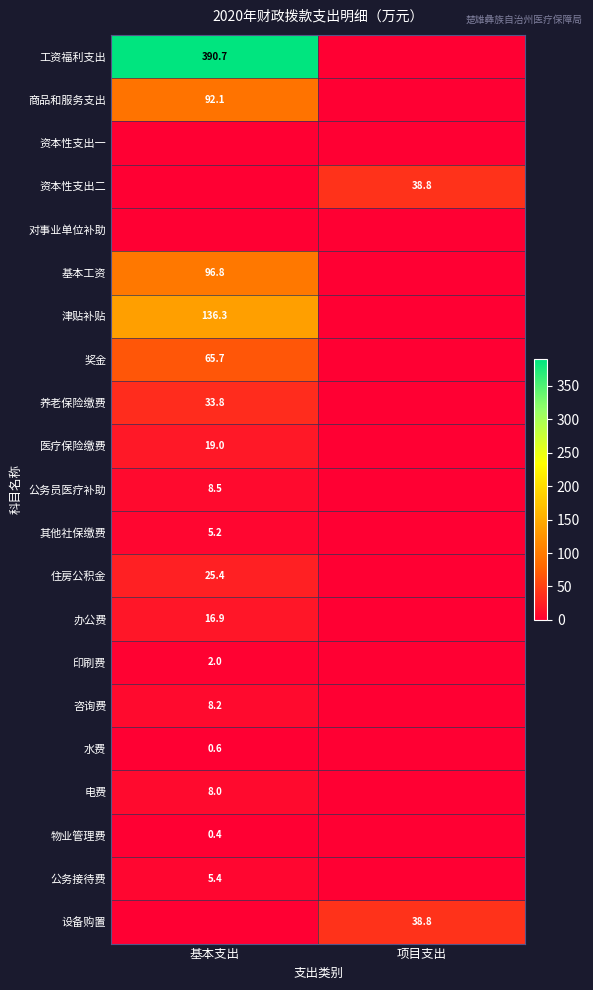

The 养老保险缴费 series shows 33.8 at 基本支出. True or false?

True